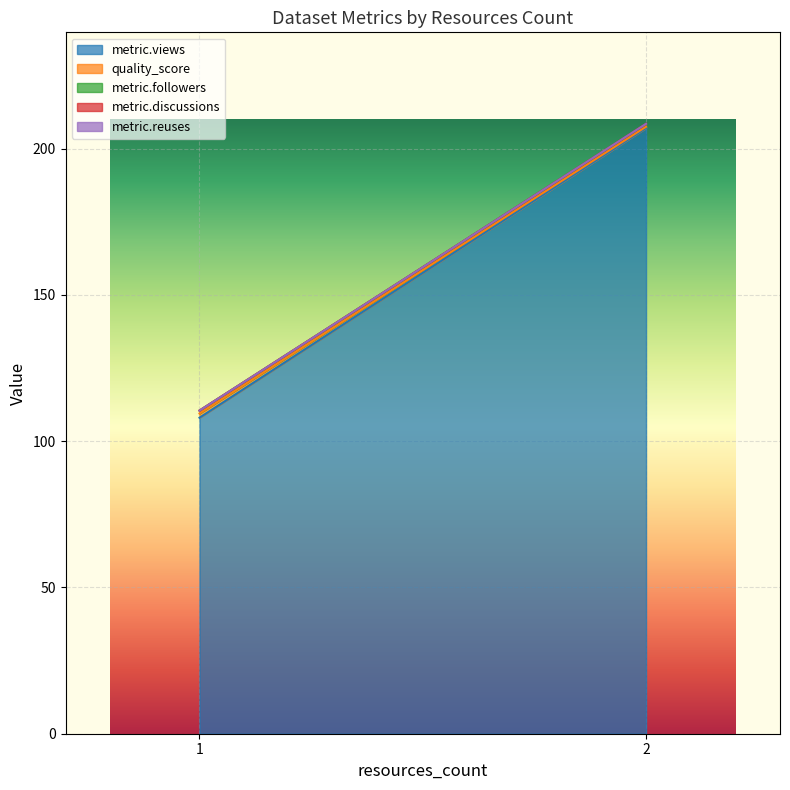

List the labels in order of metric.views value, largest first.

2, 1